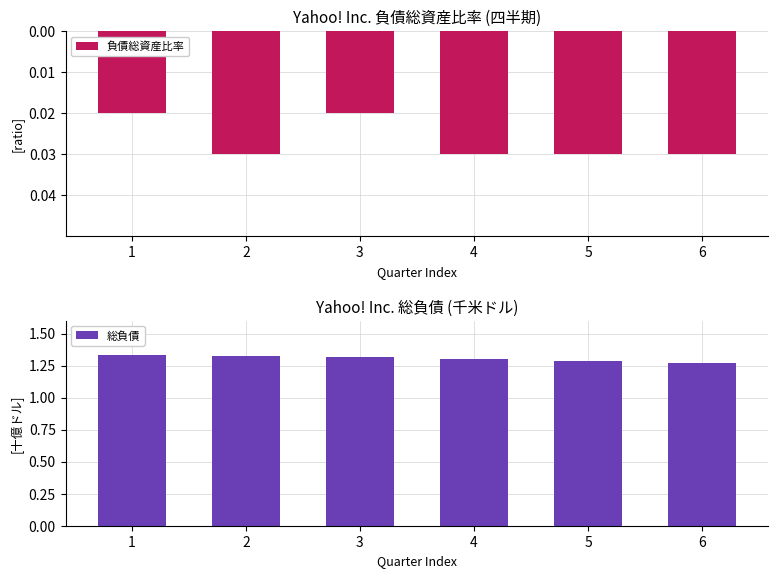

At which label is 負債総資産比率 closest to 0?

1